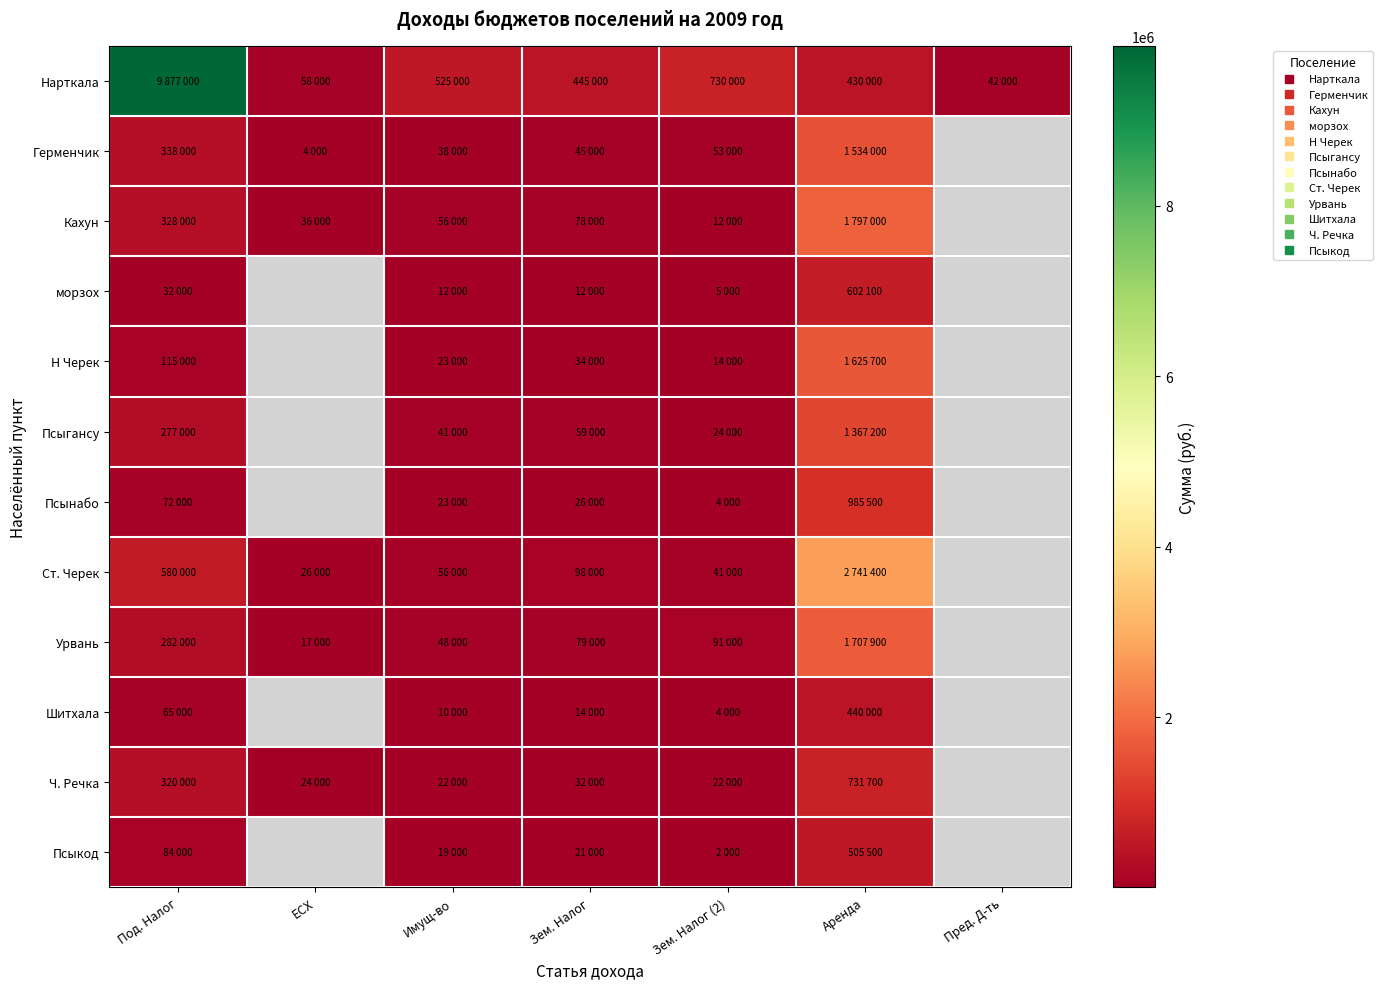

Which series has the largest total across all categories?

Нарткала